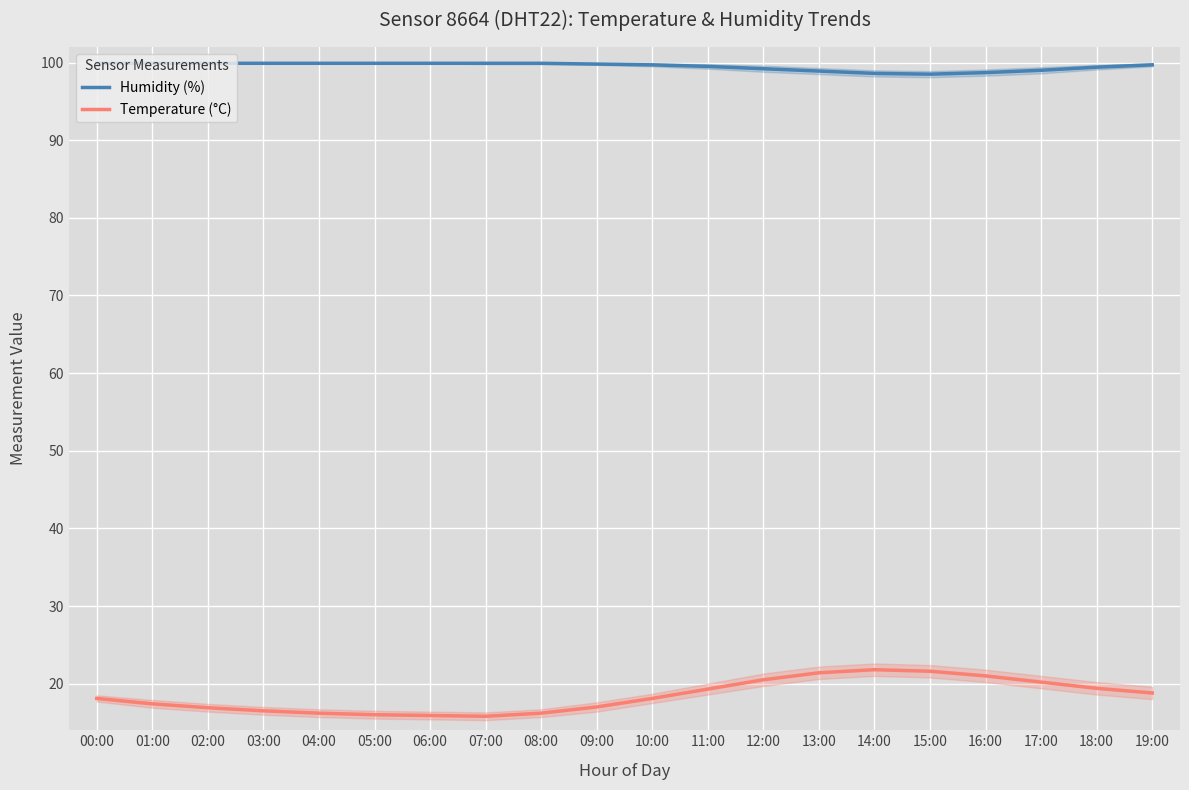

How many lines are shown in the chart?

2